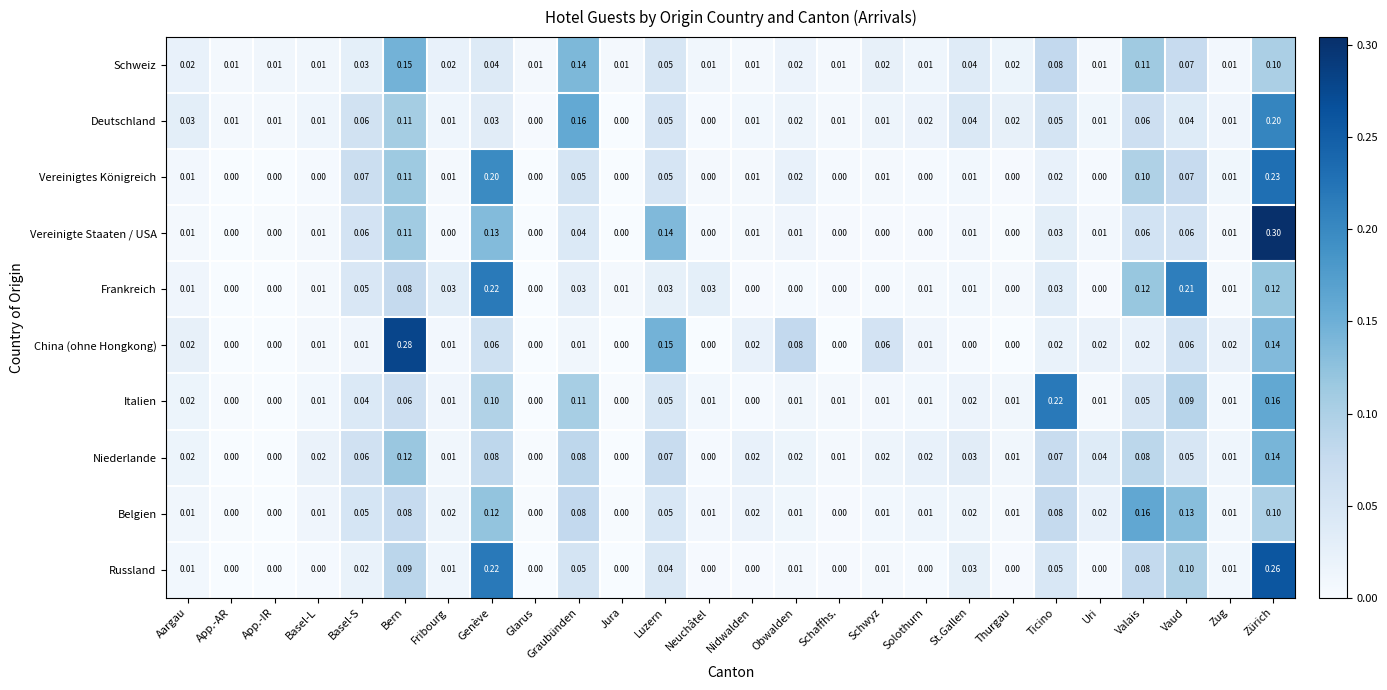

Is the value of Vereinigtes Königreich at Vaud greater than the value of Italien at Neuchâtel?

Yes